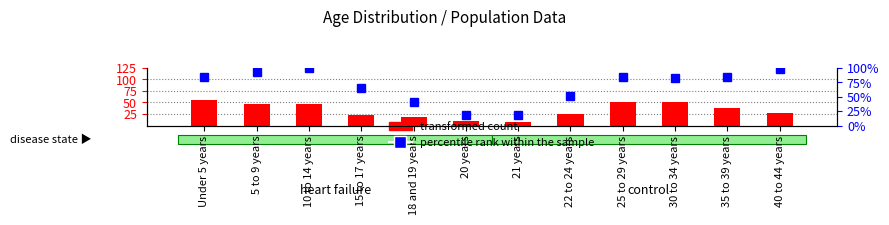

Reading left to right, extract all data points from this chart.

transformed count: 55.0	47.0	47.0	22.0	18.0	10.0	7.0	24.0	50.0	51.0	38.0	28.0
percentile rank within the sample: 83.6	92.8	100.0	65.2	40.6	18.8	18.0	50.2	83.2	81.4	83.0	98.0